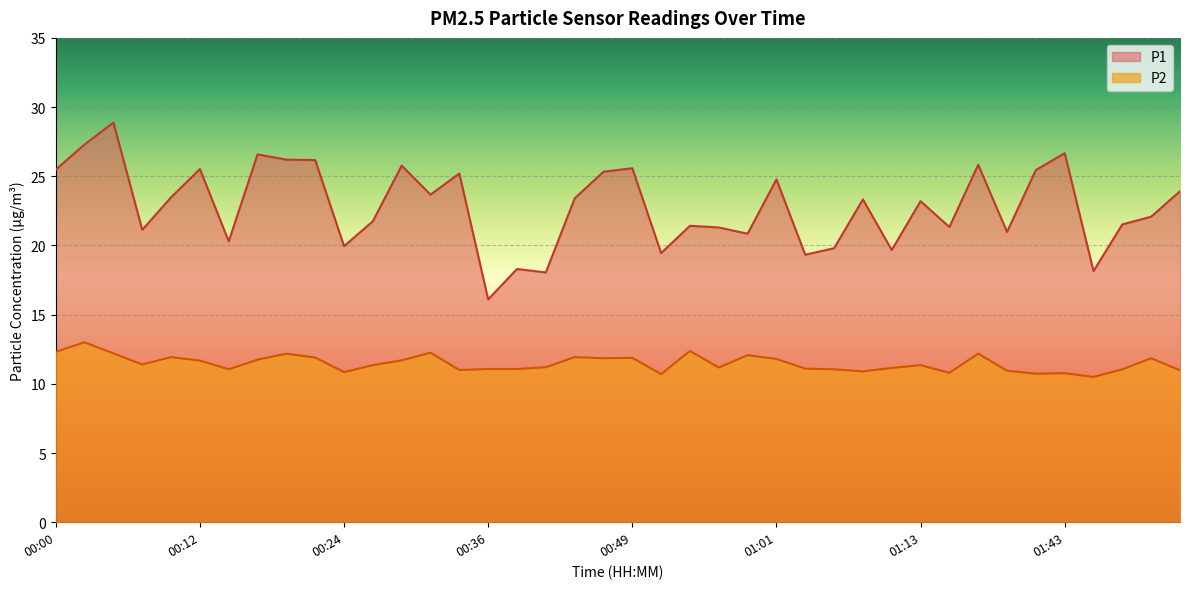

At 01:01, list the series in order from largest to smallest.

P1, P2